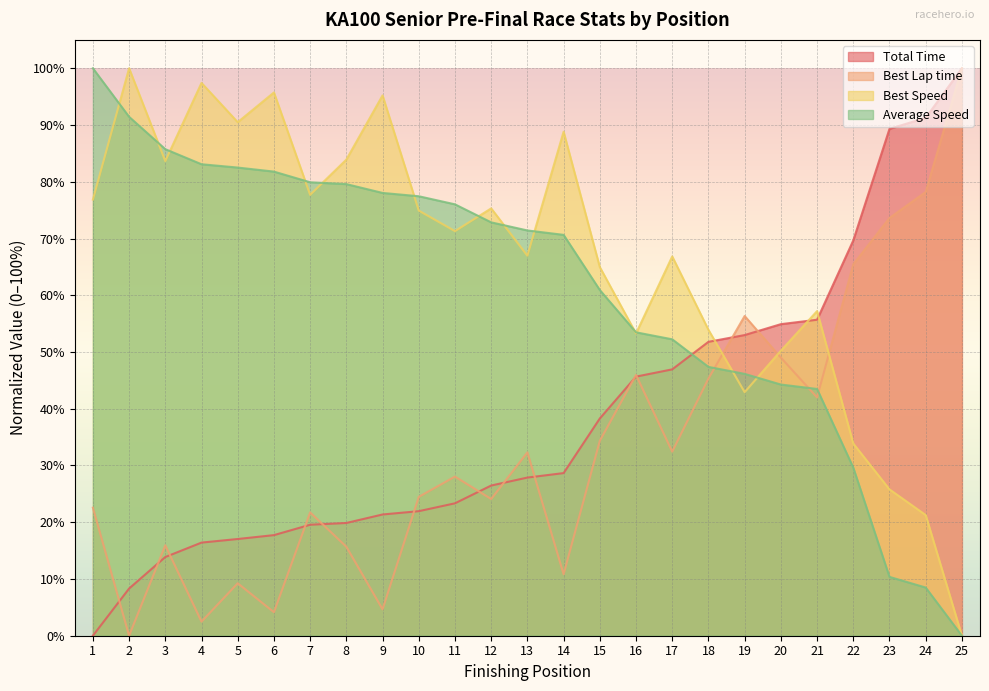

Between 5 and 8, which series saw the biggest shift?

Best Speed